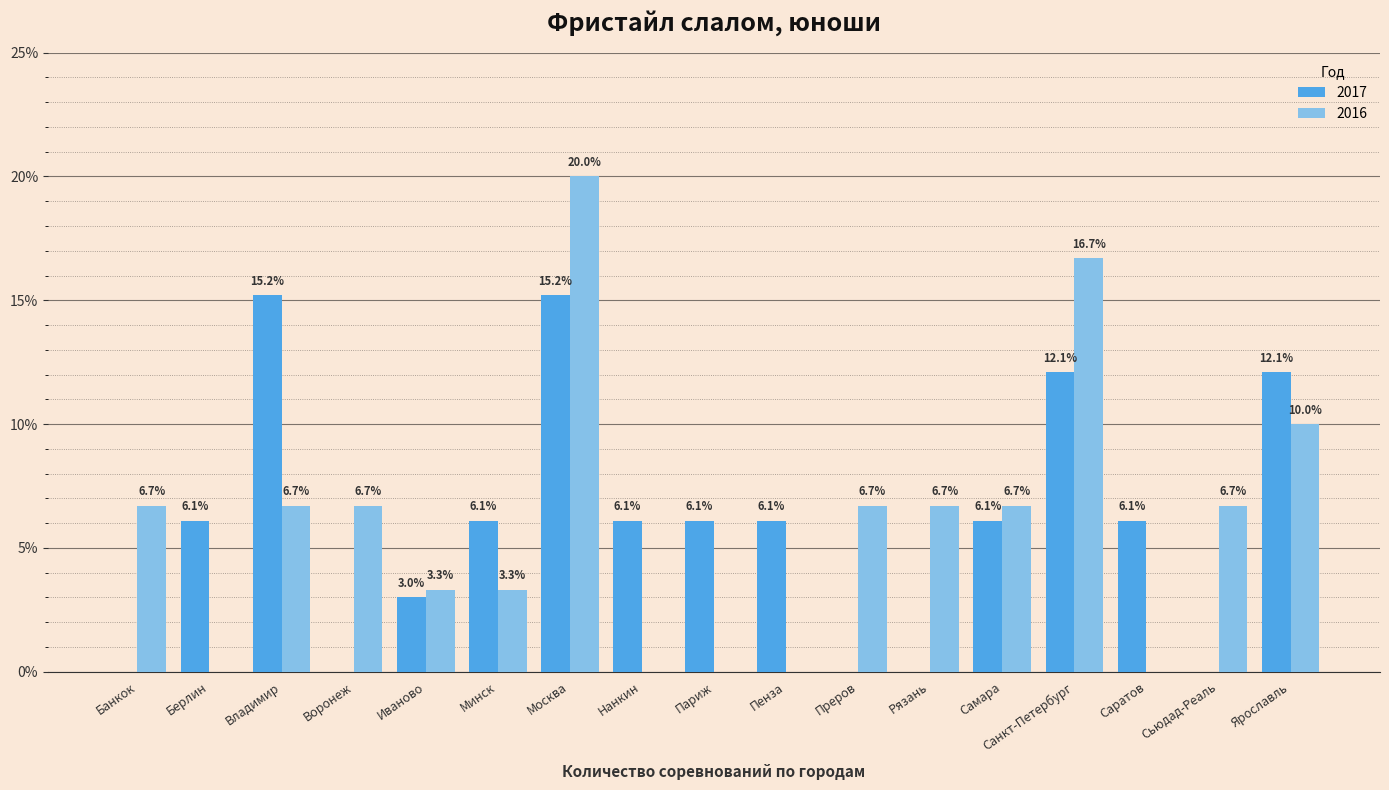

At which label does 2016 reach its peak?

Москва